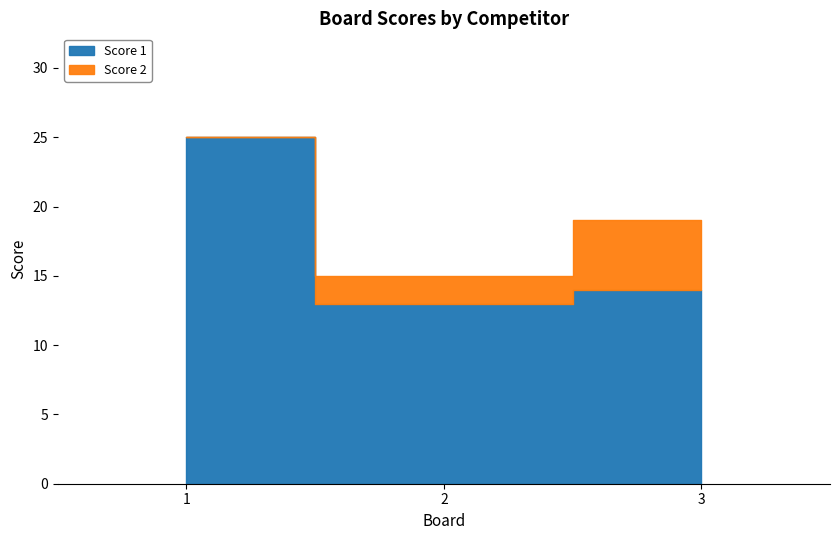

Is it true that Score 1 equals 19 at 2?

False